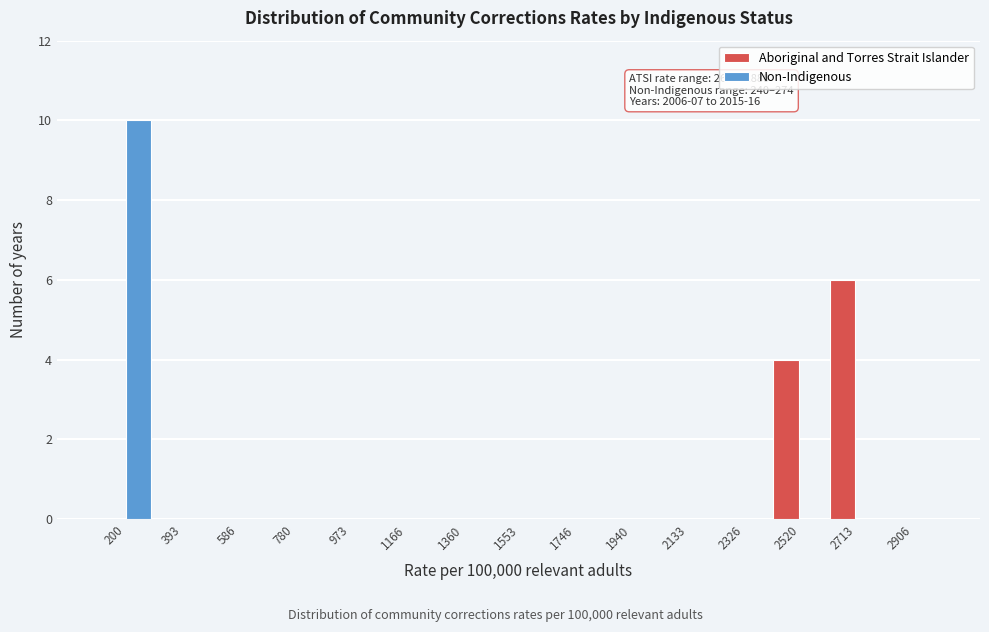

Reading right to left, list all the values displayed in this chart.

Aboriginal and Torres Strait Islander: 2906=0	2713=6	2520=4	2326=0	2133=0	1940=0	1746=0	1553=0	1360=0	1166=0	973=0	780=0	586=0	393=0	200=0
Non-Indigenous: 2906=0	2713=0	2520=0	2326=0	2133=0	1940=0	1746=0	1553=0	1360=0	1166=0	973=0	780=0	586=0	393=0	200=10